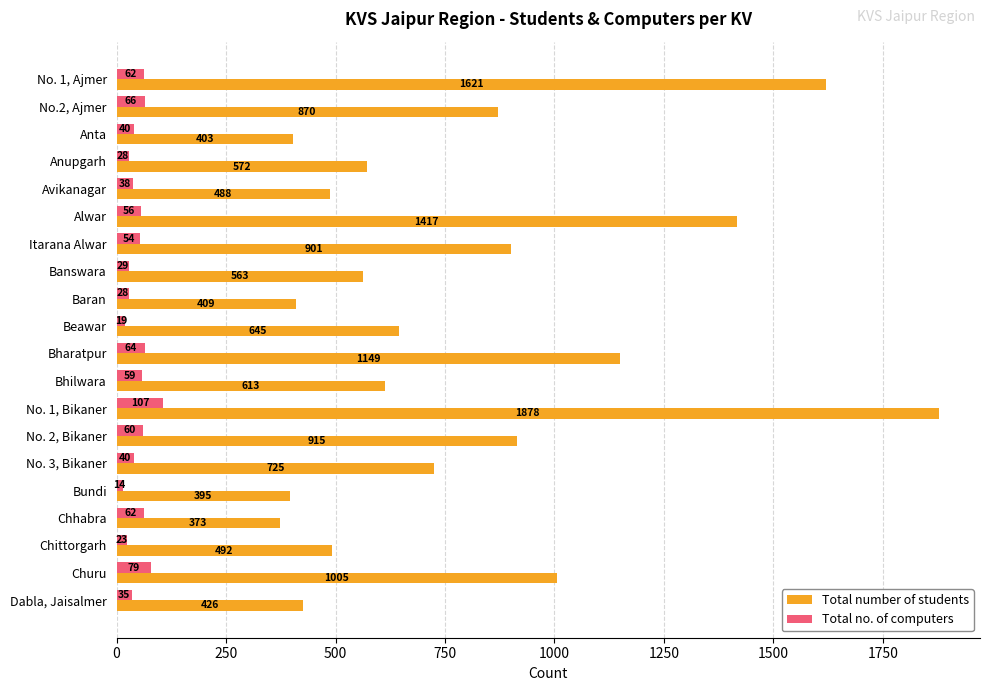

What is the difference between the highest and lowest values at Churu?

926